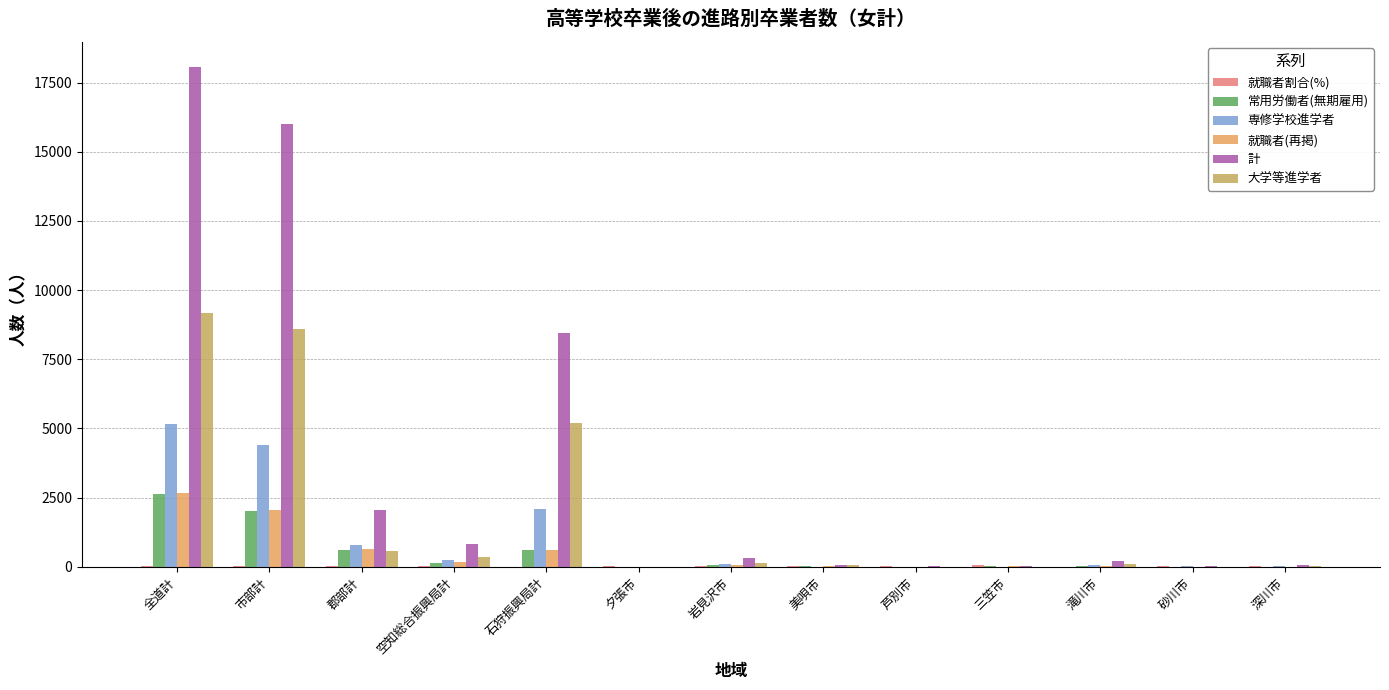

What is the sum of the 専修学校進学者 values at 深川市 and 全道計?

5197.0